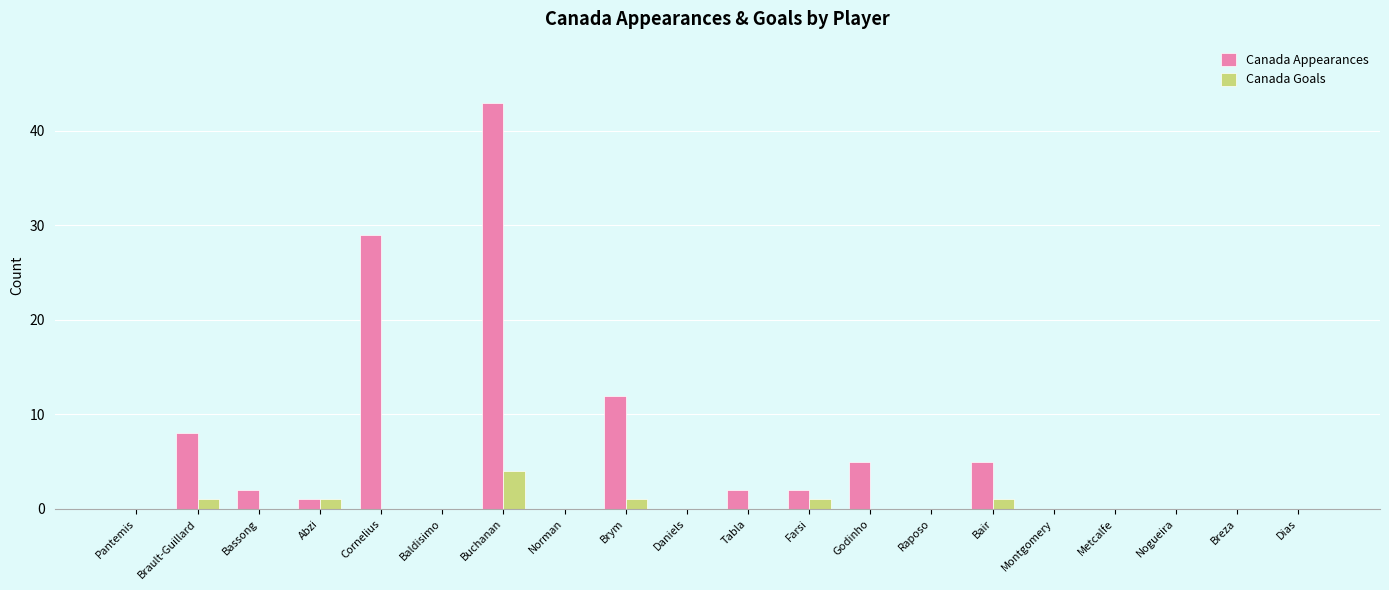

The value of Canada Appearances at Metcalfe is -30. True or false?

False